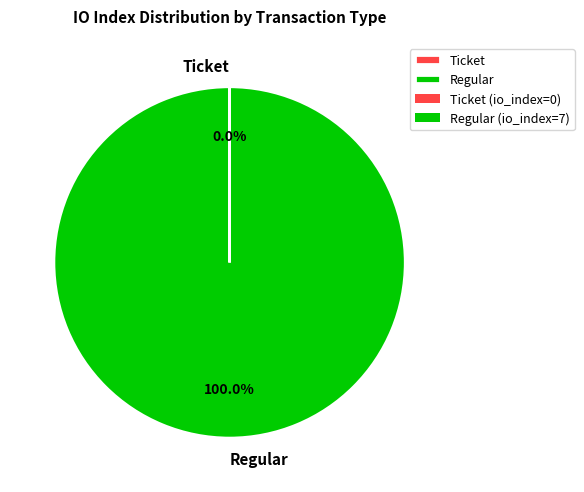

Which slice represents more than half of the pie?

Regular